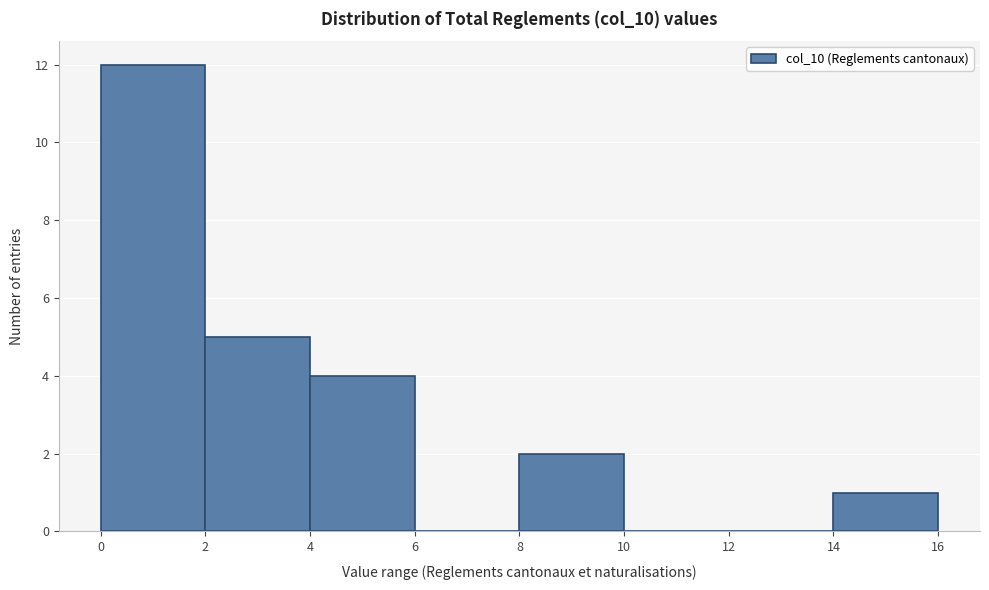

Reading left to right, list every bar in this chart as the range it spans on the x-axis followed by its height. The values are not printed on the chart, so give them approximately, as read against the axis.

0 to 2: 12
2 to 4: 5
4 to 6: 4
6 to 8: 0
8 to 10: 2
10 to 12: 0
12 to 14: 0
14 to 16: 1